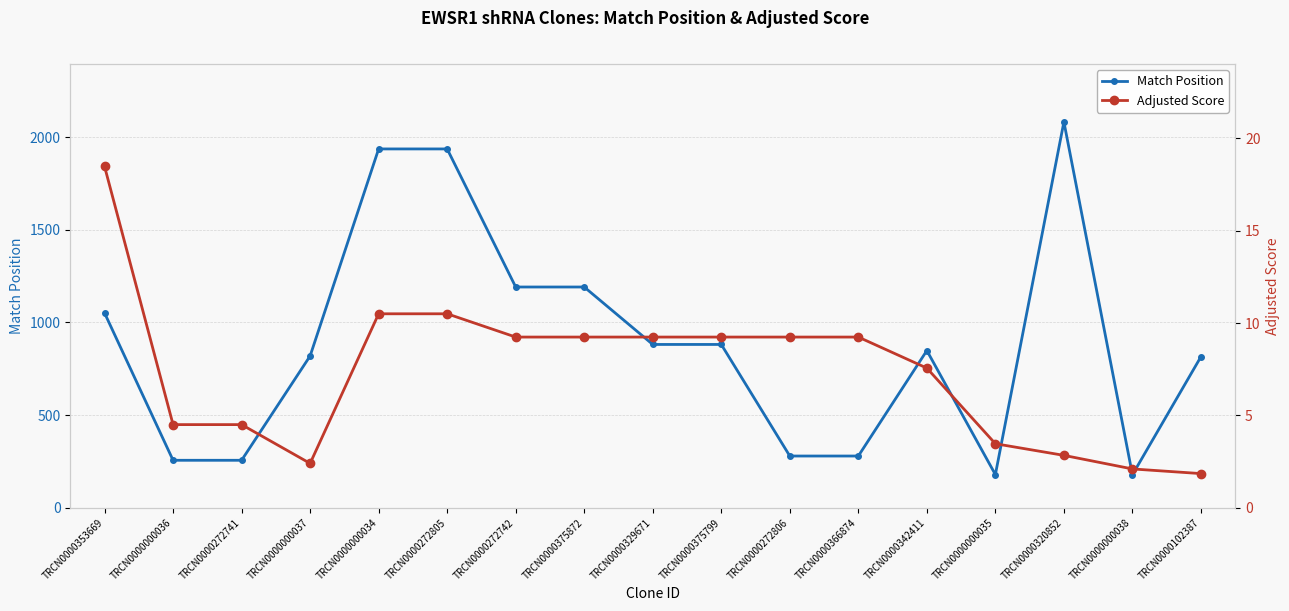

Reading left to right, list all the values displayed in this chart.

Match Position: 1051.0	256.0	256.0	819.0	1936.0	1936.0	1191.0	1191.0	881.0	881.0	279.0	279.0	848.0	179.0	2082.0	178.0	815.0
Adjusted Score: 18.5	4.5	4.5	2.4	10.5	10.5	9.2	9.2	9.2	9.2	9.2	9.2	7.6	3.5	2.8	2.1	1.8